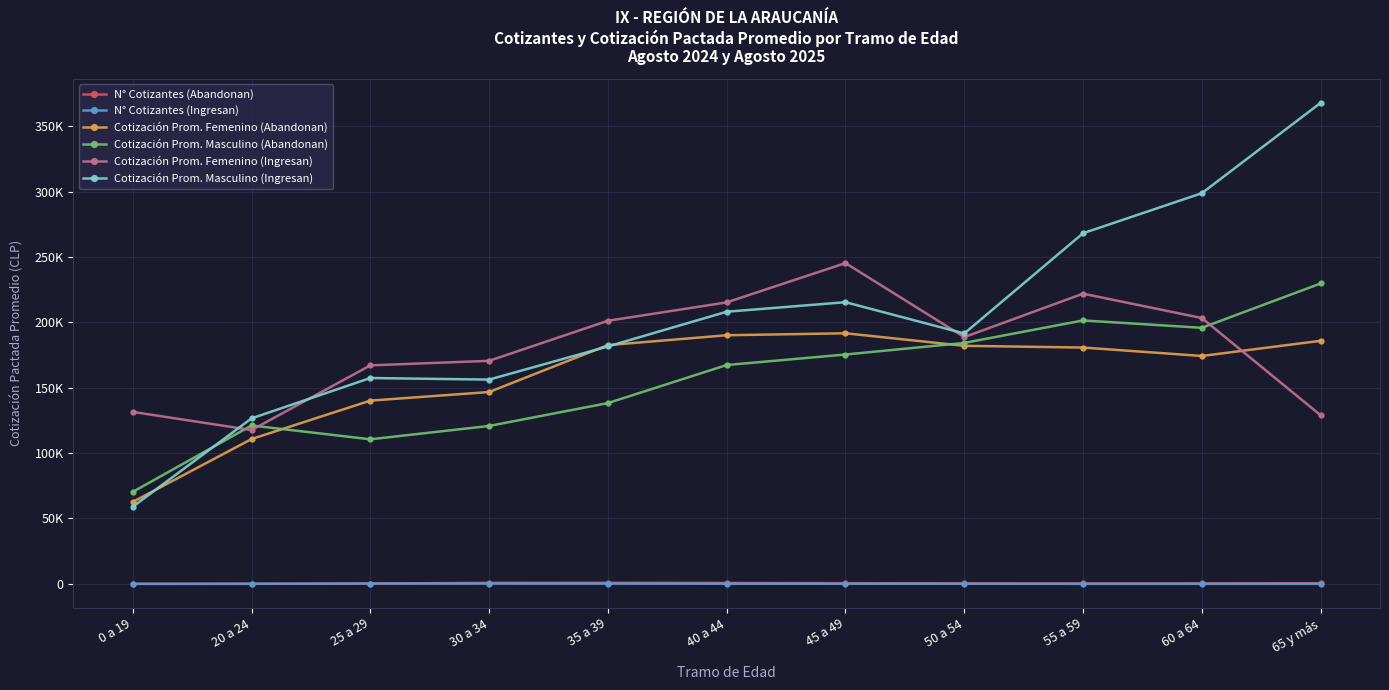

What are all the series names shown in the legend?

N° Cotizantes (Abandonan), N° Cotizantes (Ingresan), Cotización Prom. Femenino (Abandonan), Cotización Prom. Masculino (Abandonan), Cotización Prom. Femenino (Ingresan), Cotización Prom. Masculino (Ingresan)